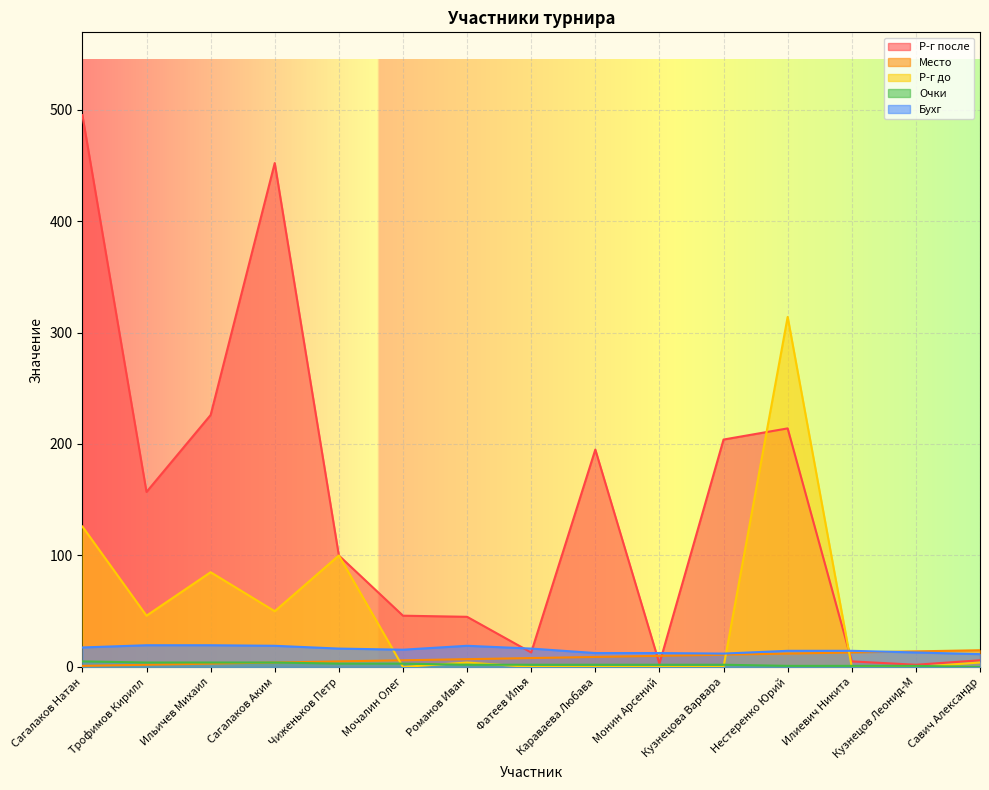

Which series changed the most between Трофимов Кирилл and Илиевич Никита?

Р-г после